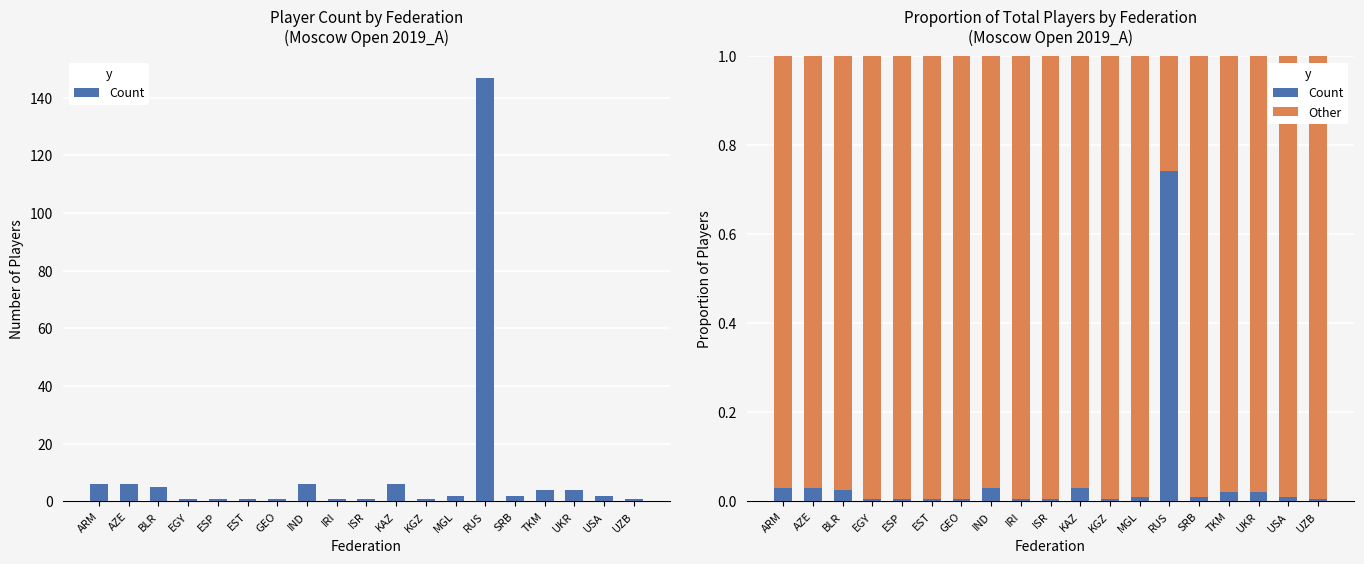

At which category is the sum across all series the highest?

MGL